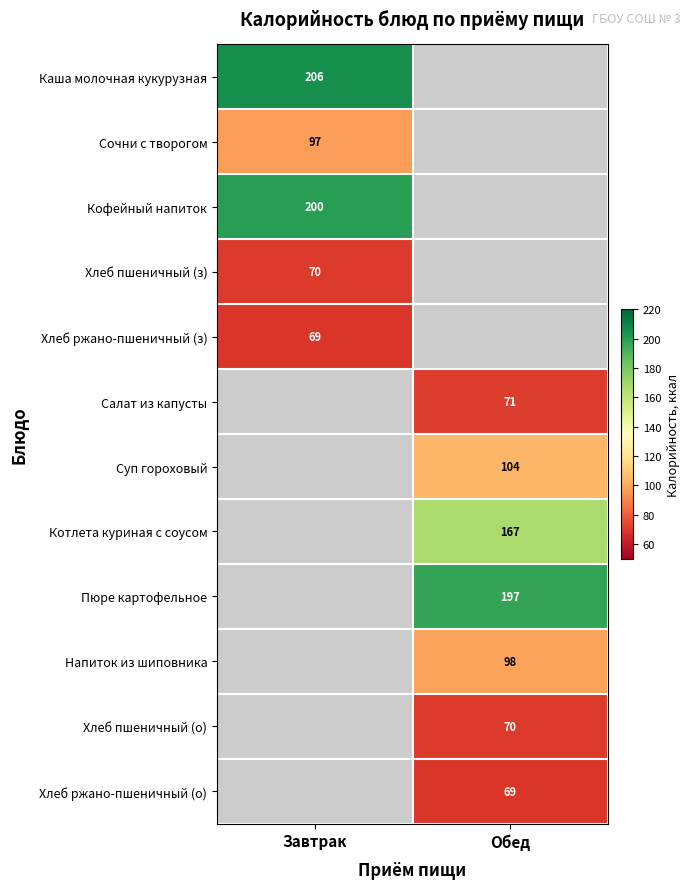

At how many categories does at least one series exceed 81?

2